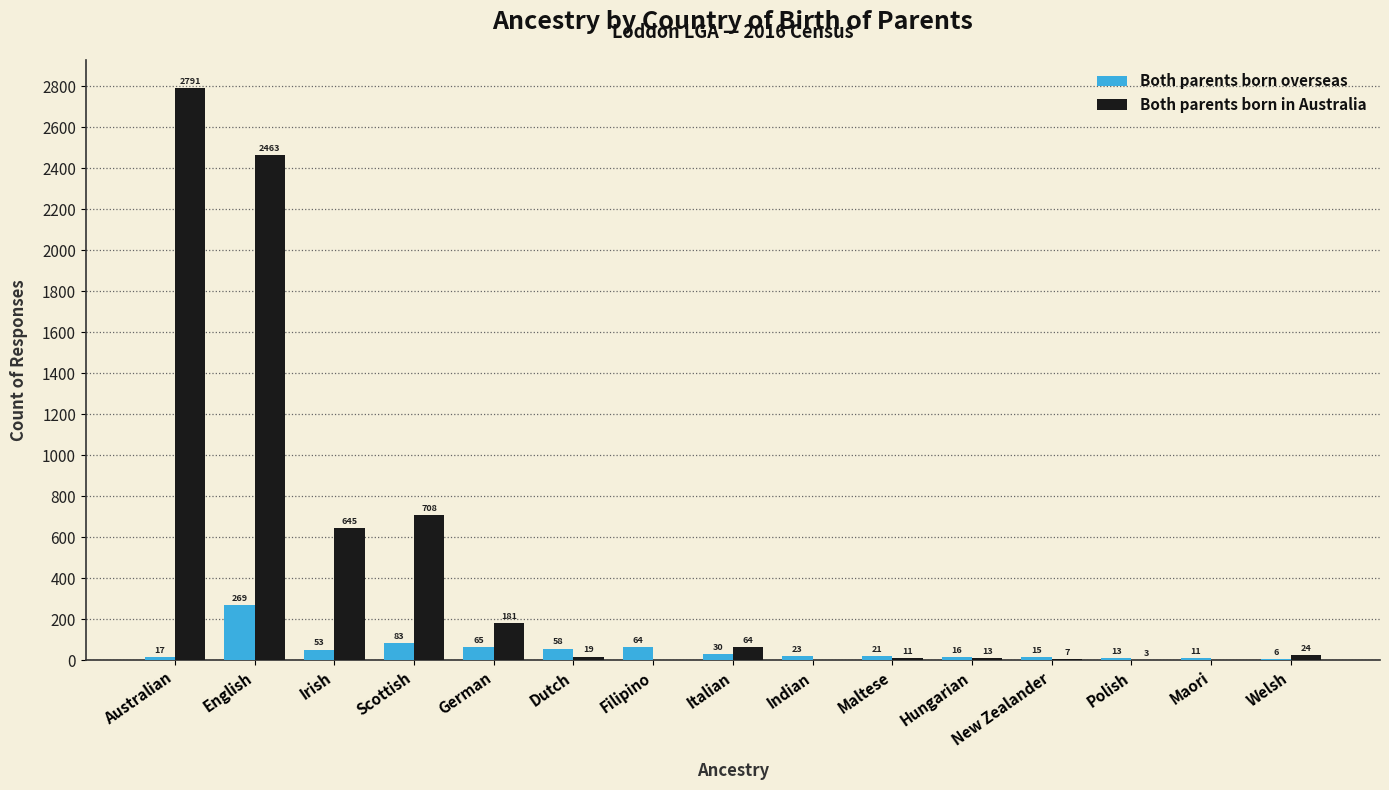

Count the number of categories in the chart.

15